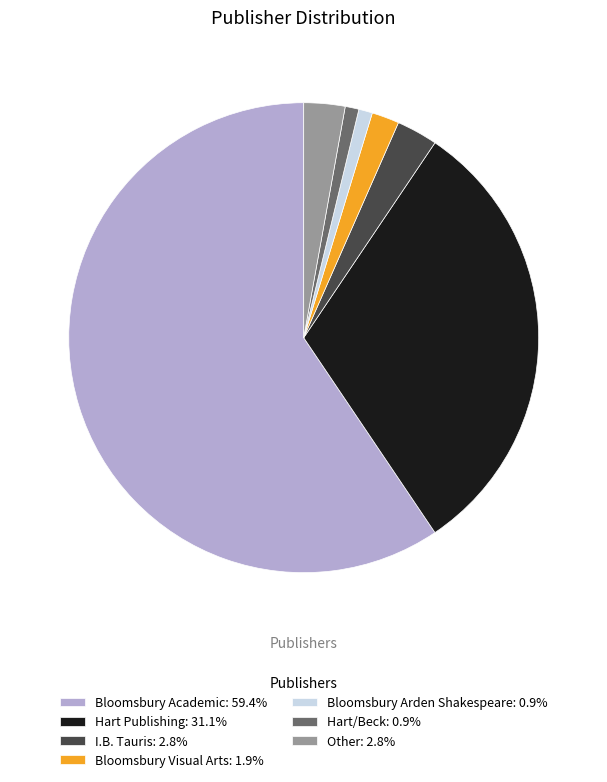

Approximately how many times larger is the value at Hart Publishing: 31.1% compared to Bloomsbury Visual Arts: 1.9%?

16.5